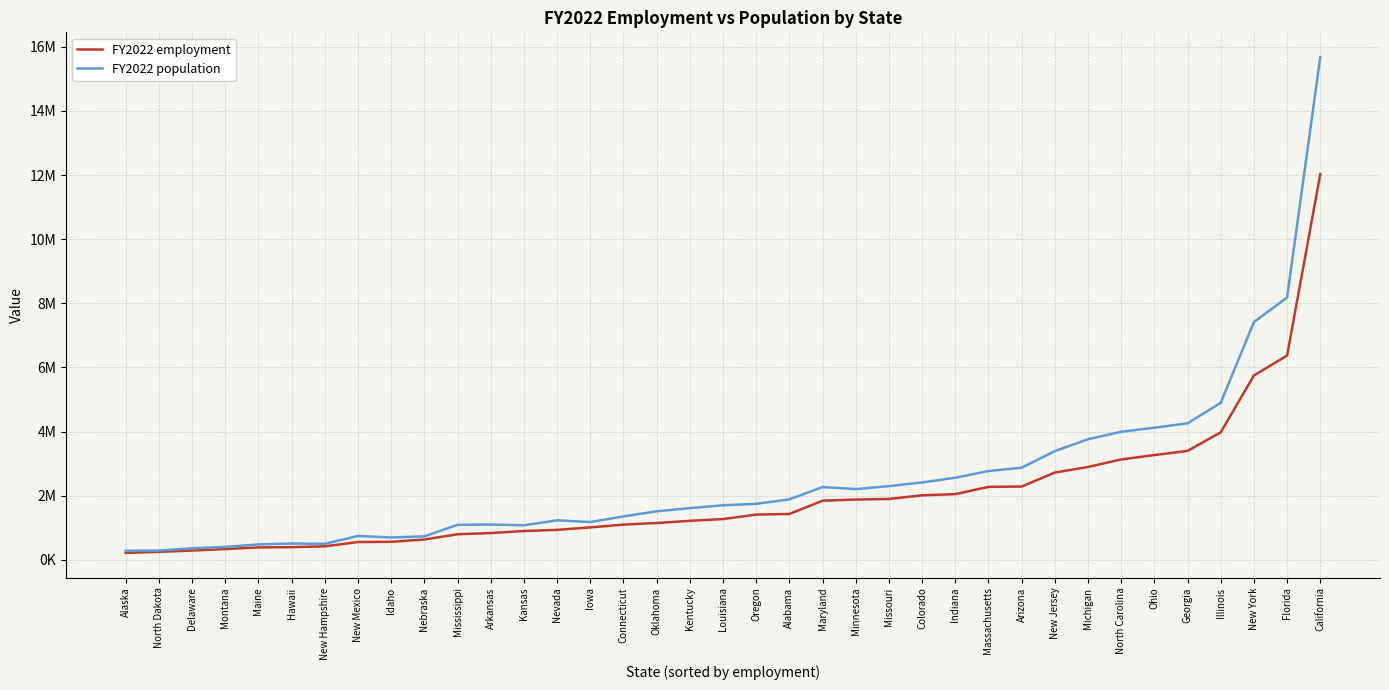

What is the label of the 18th point from the left?

Kentucky